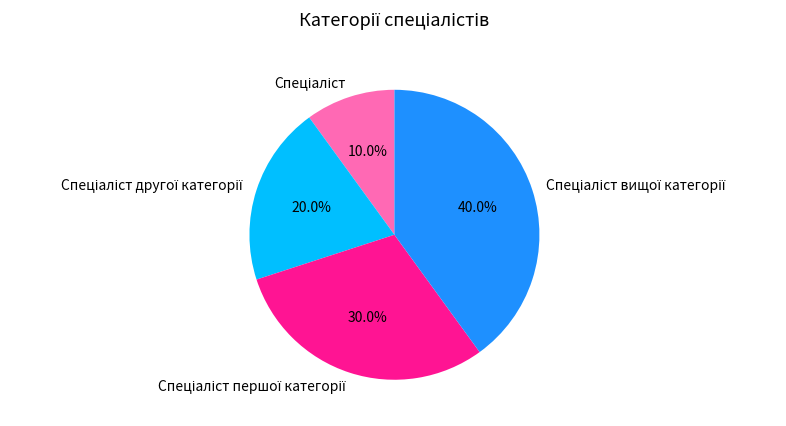

Is there any slice that represents more than half of the pie?

No